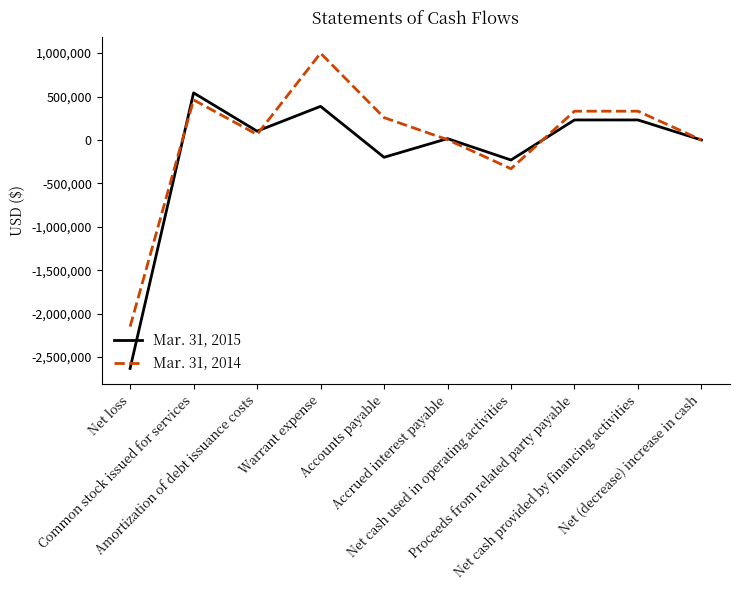

How many series are shown in this chart?

2